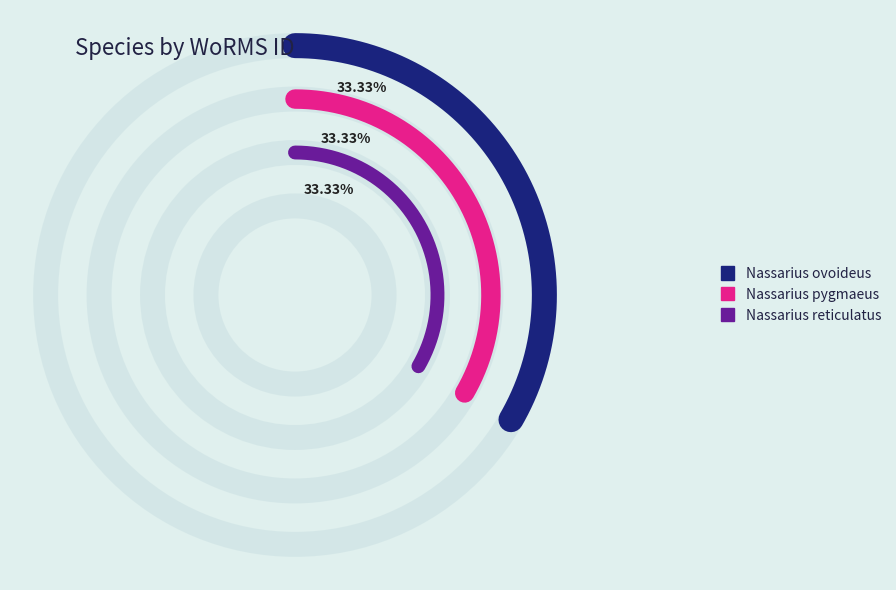

Which category has the smallest portion of the pie?

Nassarius ovoideus